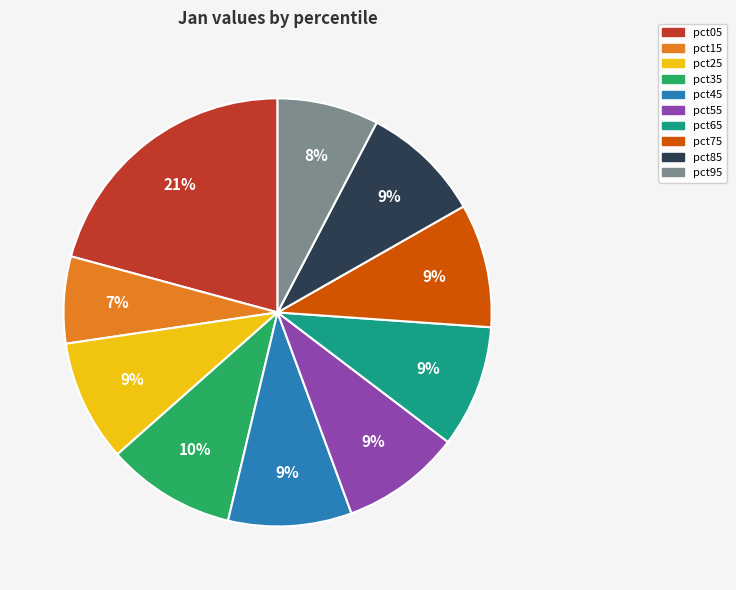

Count the number of slices in the pie.

10